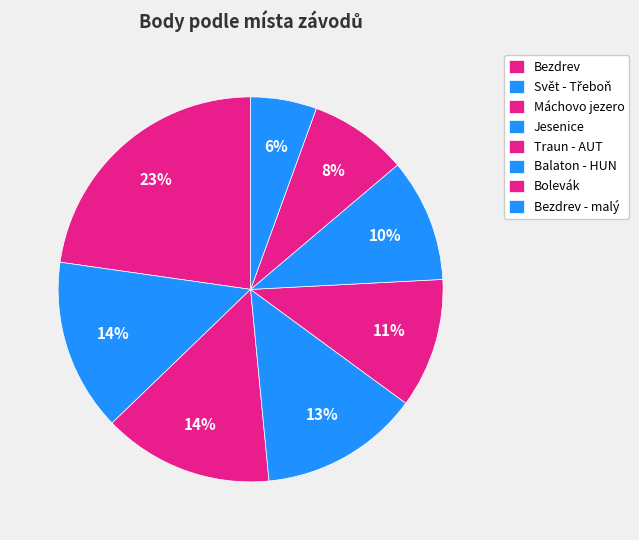

To the nearest percent, what portion does Bezdrev represent?

23%